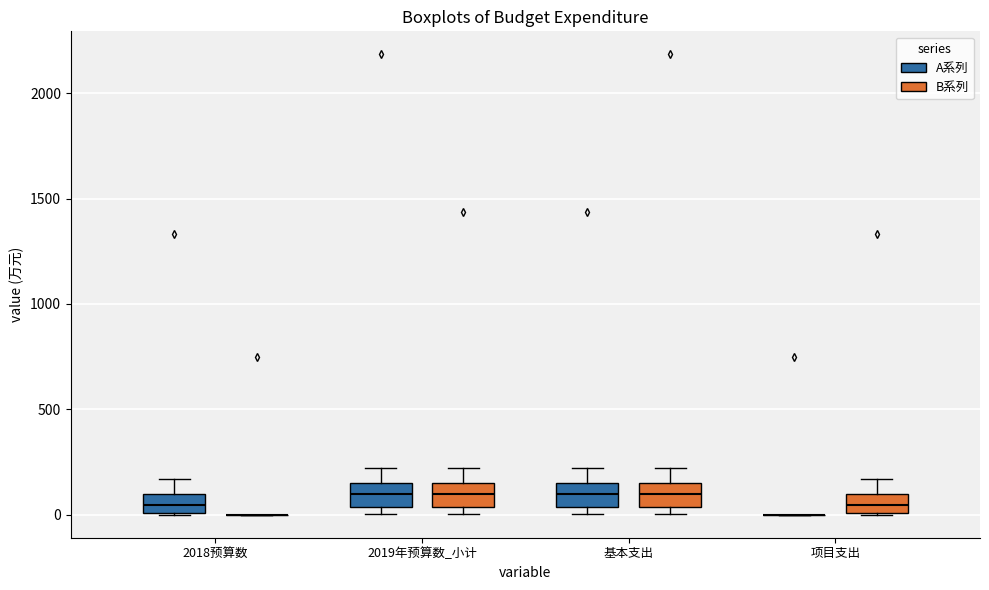

Reading left to right, read every box against the y-axis: the position of its median line, the range the box covers, and the ends of its whiskers. The values are not printed on the chart, so give them approximately, as read against the axis.

2018预算数 (A系列): median 50, box 0 to 100, whiskers 0 to 150
2018预算数 (B系列): box collapsed to a line at 0, whiskers 0 to 0
2019年预算数_小计 (A系列): median 100, box 50 to 150, whiskers 0 to 200
2019年预算数_小计 (B系列): median 100, box 50 to 150, whiskers 0 to 200
基本支出 (A系列): median 100, box 50 to 150, whiskers 0 to 200
基本支出 (B系列): median 100, box 50 to 150, whiskers 0 to 200
项目支出 (A系列): box collapsed to a line at 0, whiskers 0 to 0
项目支出 (B系列): median 50, box 0 to 100, whiskers 0 to 150